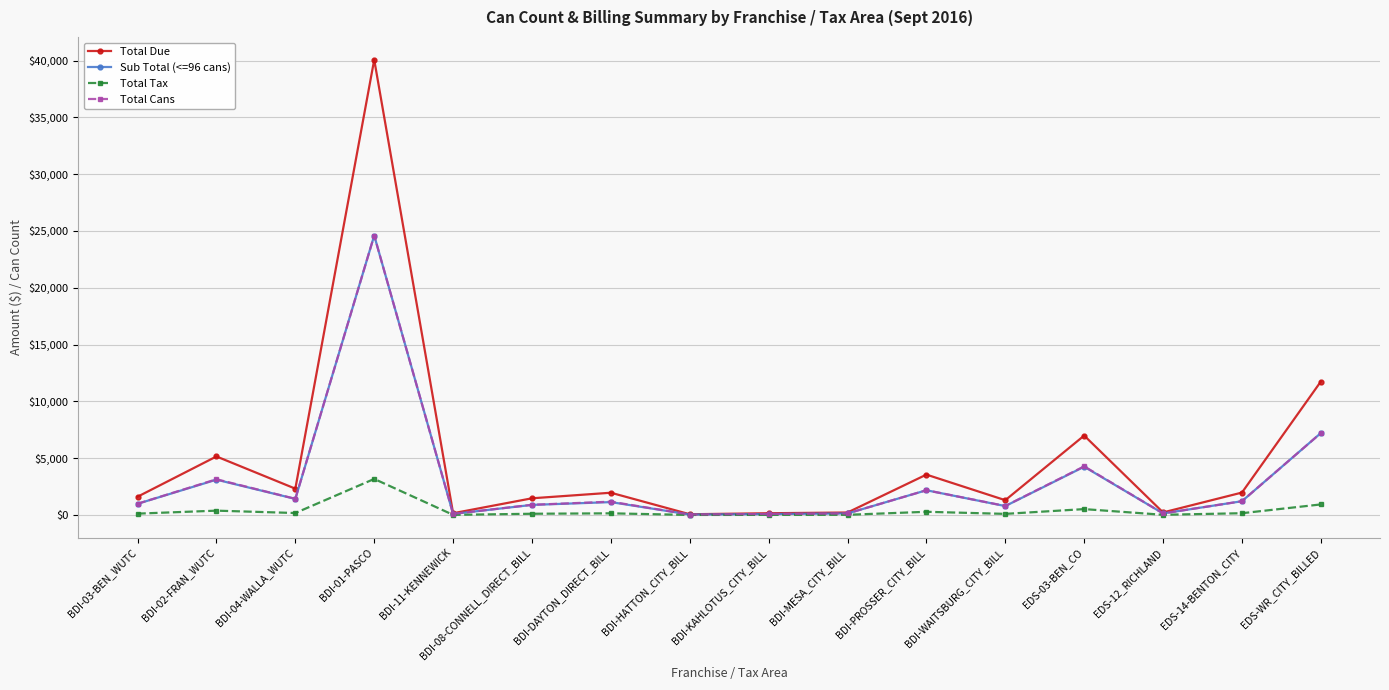

What is the value of the Total Due point at the 15th from the left?

1974.3